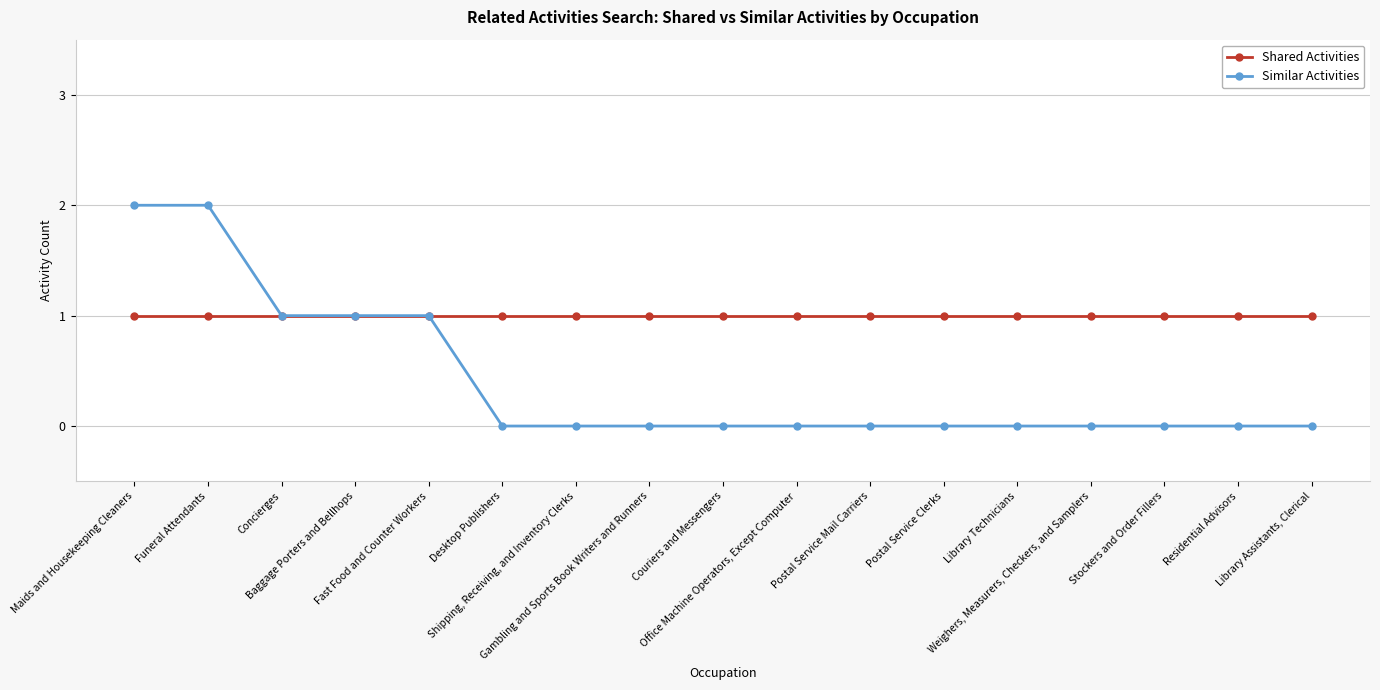

Rank the series by their average value, from lowest to highest.

Similar Activities, Shared Activities